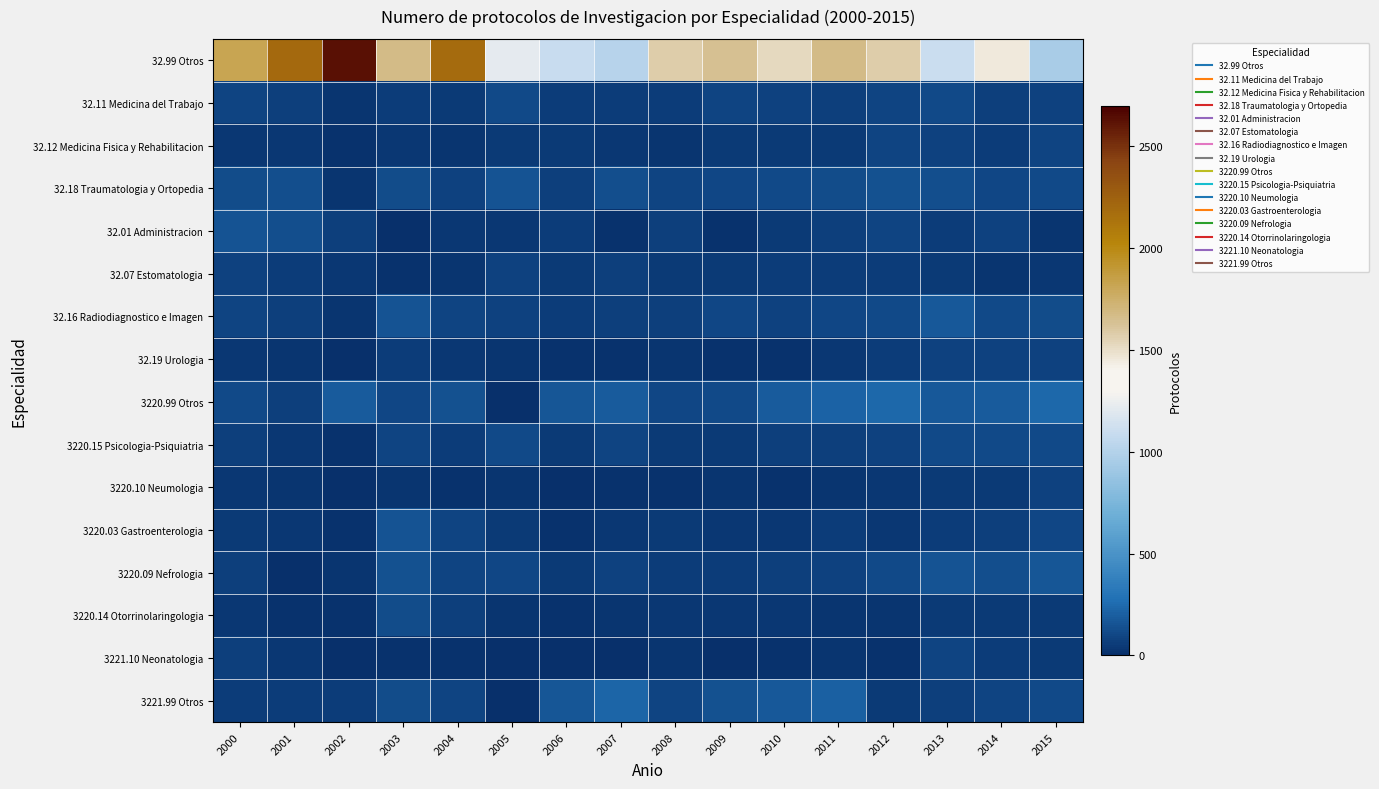

What is the difference between the highest and lowest values at 2004?

2170